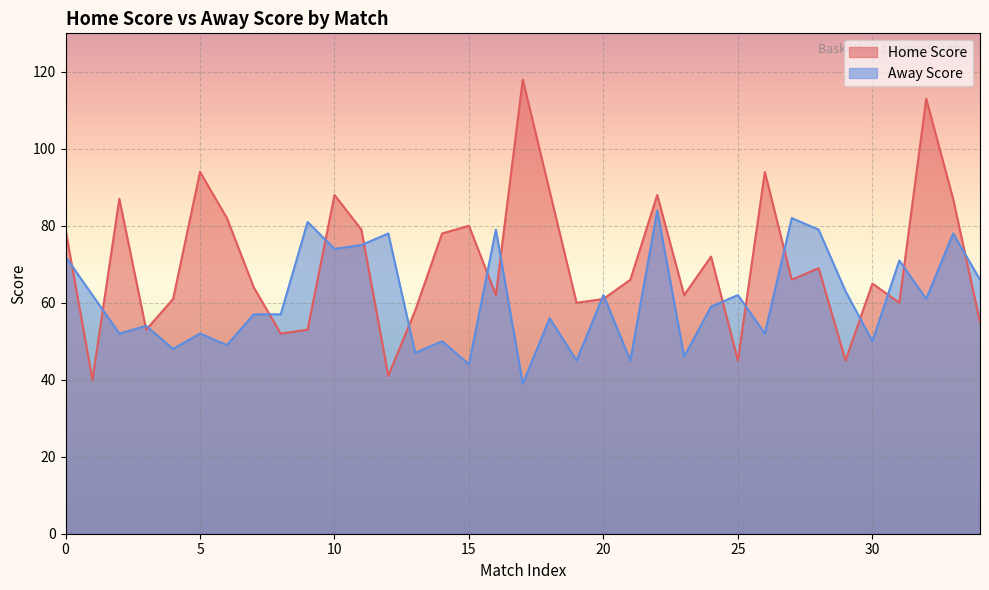

How many lines are shown in the chart?

2